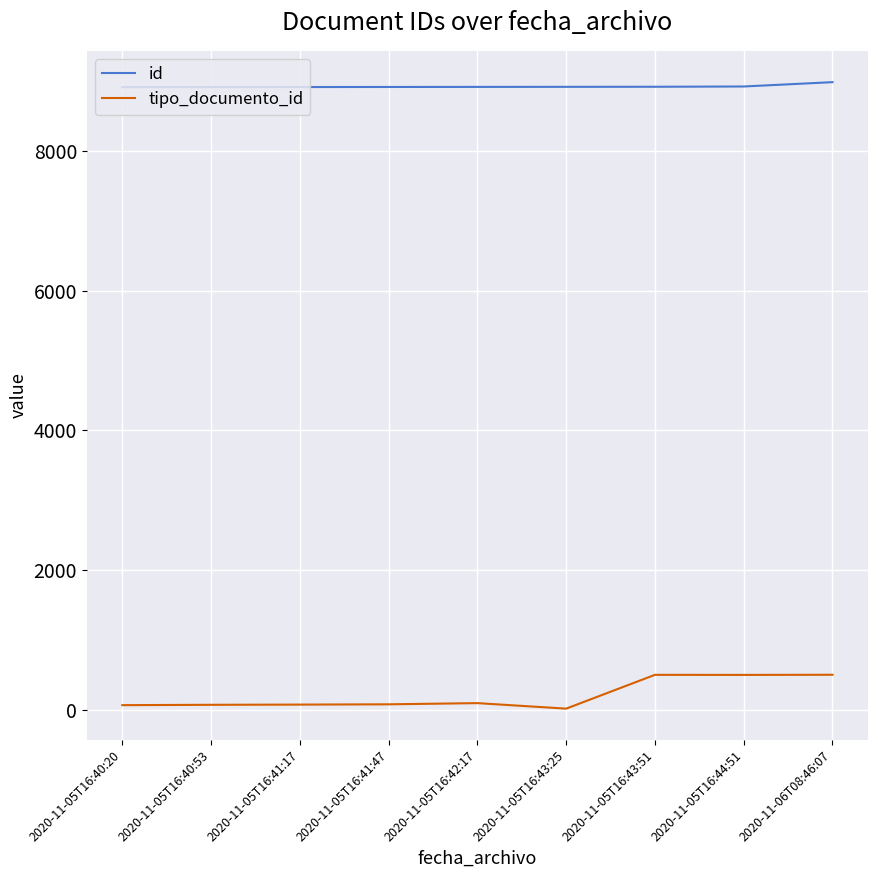

The tipo_documento_id series shows 72 at 2020-11-05T16:40:53. True or false?

True